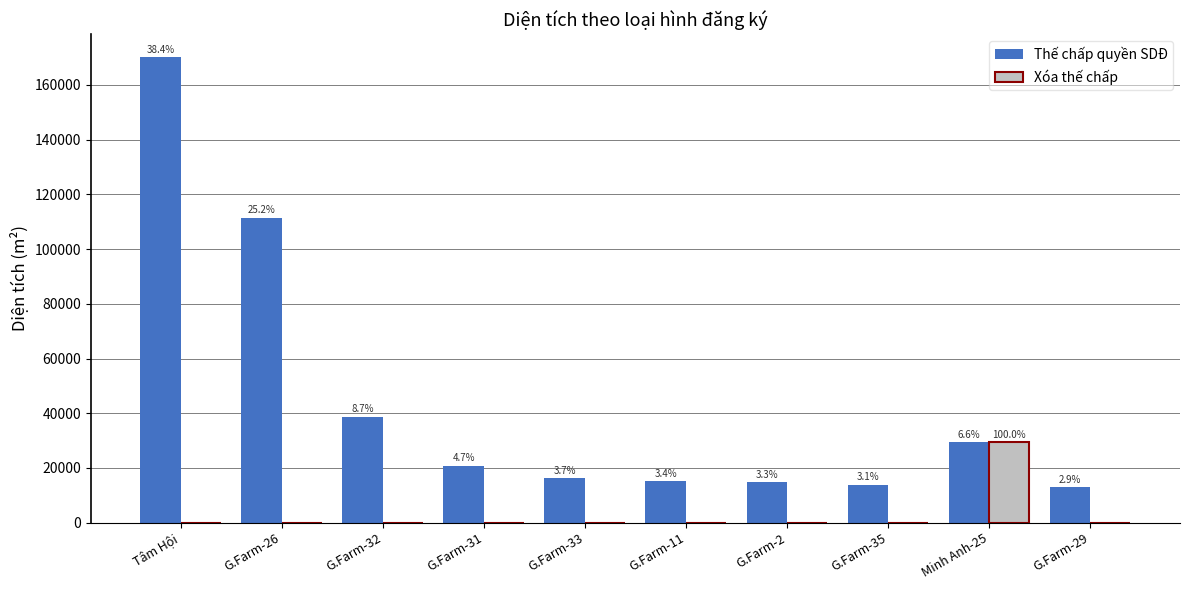

List the labels in order of Xóa thế chấp value, largest first.

Minh Anh-25, Tâm Hội, G.Farm-26, G.Farm-32, G.Farm-31, G.Farm-33, G.Farm-11, G.Farm-2, G.Farm-35, G.Farm-29